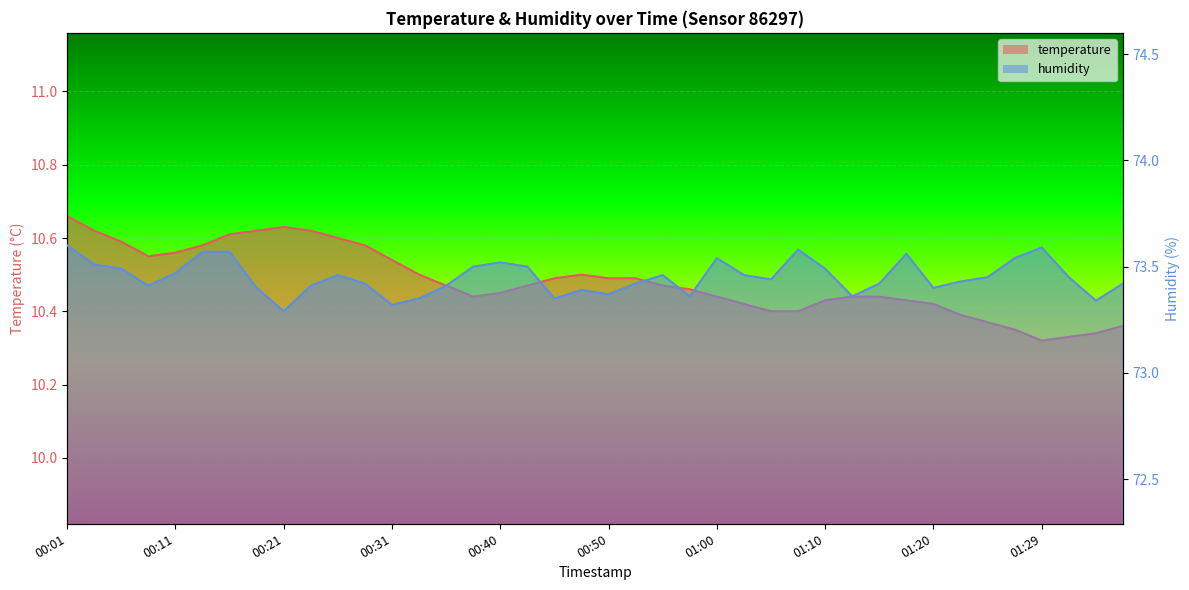

How many temperature values are between 10 and 11?

40